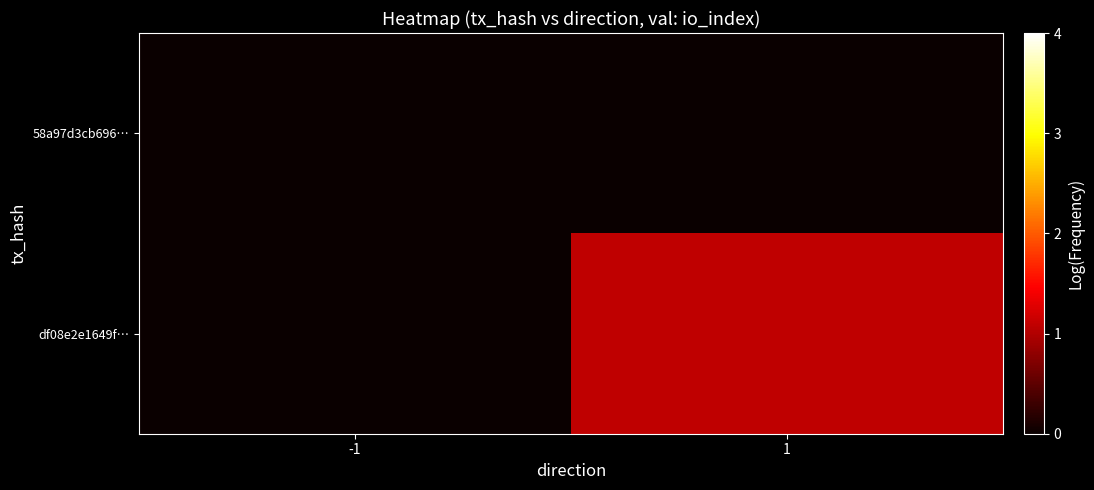

What is the greatest value displayed?

1.1